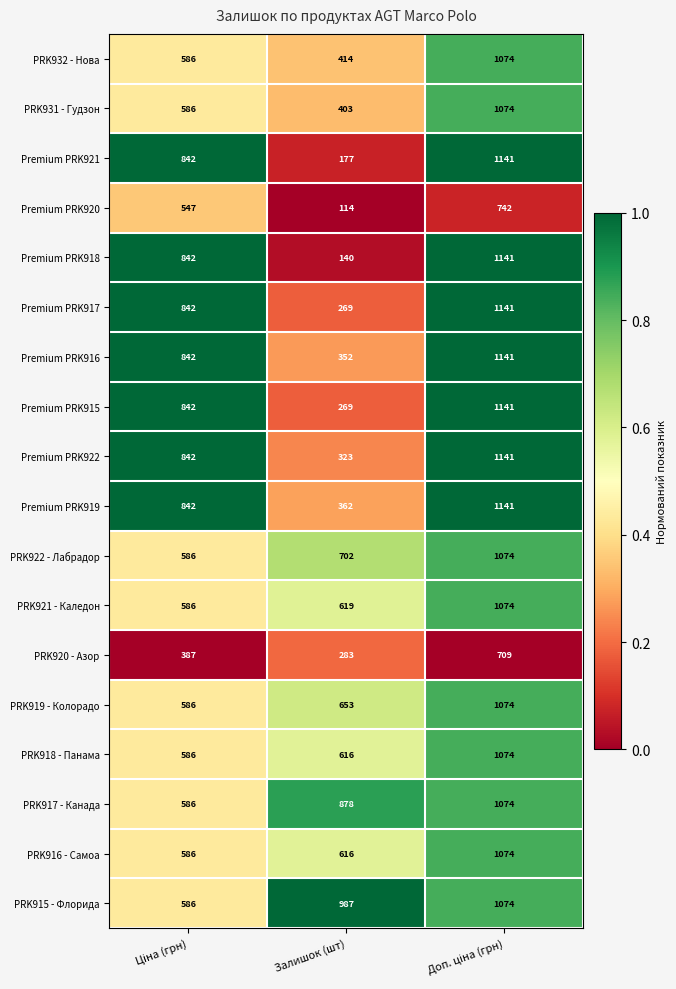

True or false: PRK920 - Азор has a value of 468 at Залишок (шт).

False